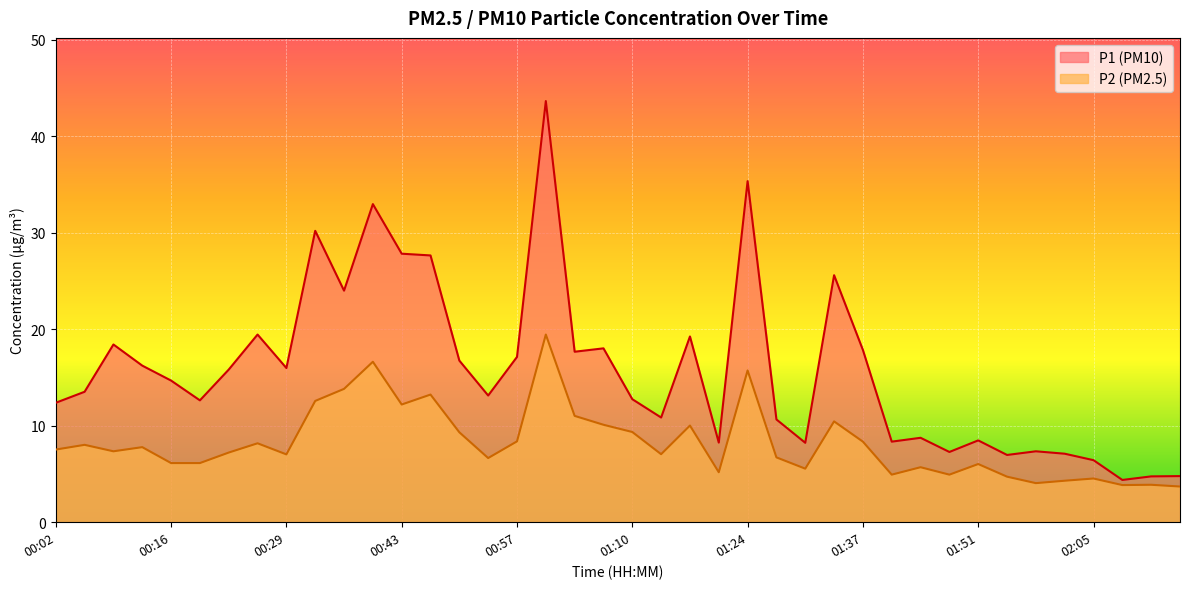

Where is the first local minimum for P1?

00:19